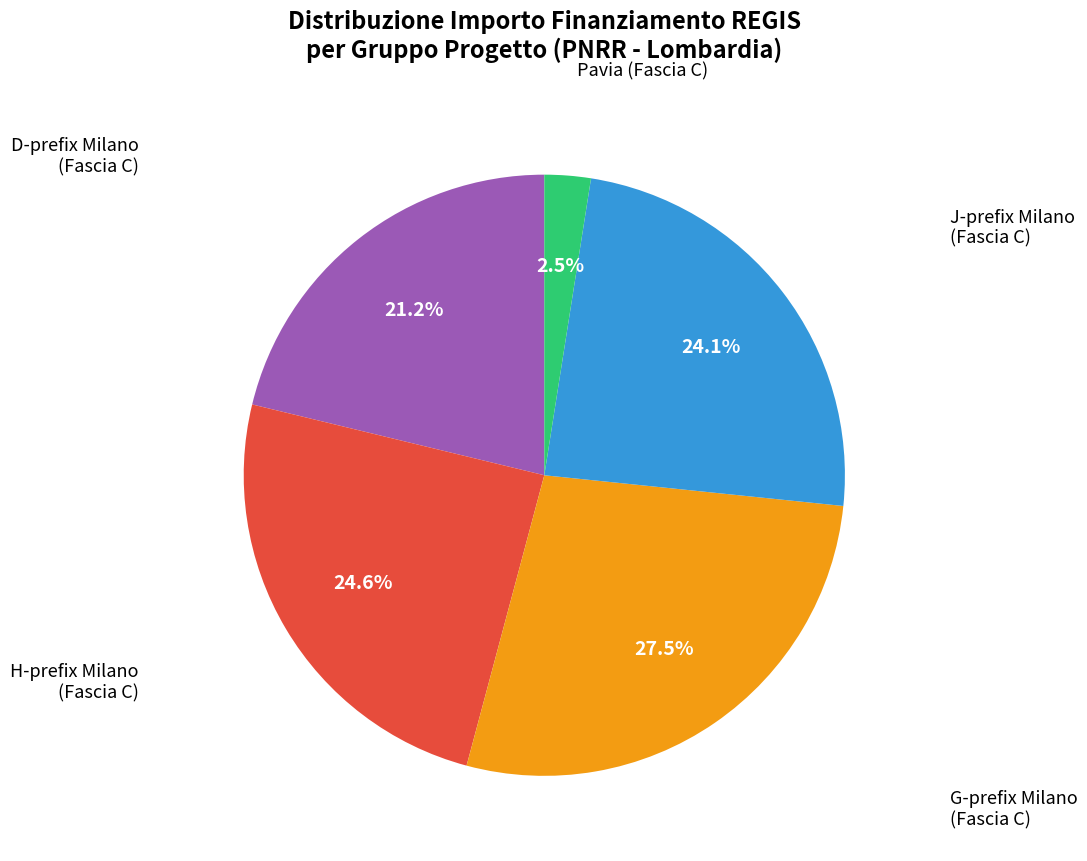

Does any single category account for the majority?

No